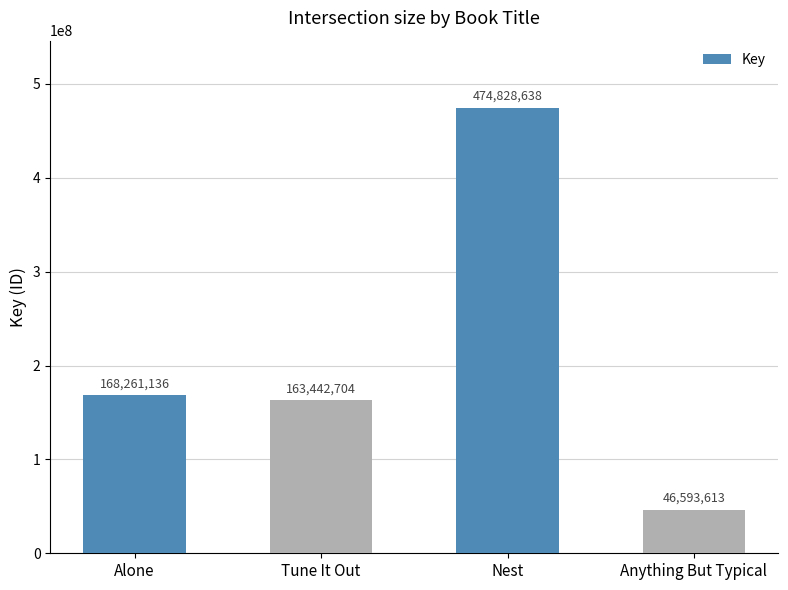

Reading left to right, list all the values displayed in this chart.

Alone=168261136	Tune It Out=163442704	Nest=474828638	Anything But Typical=46593613